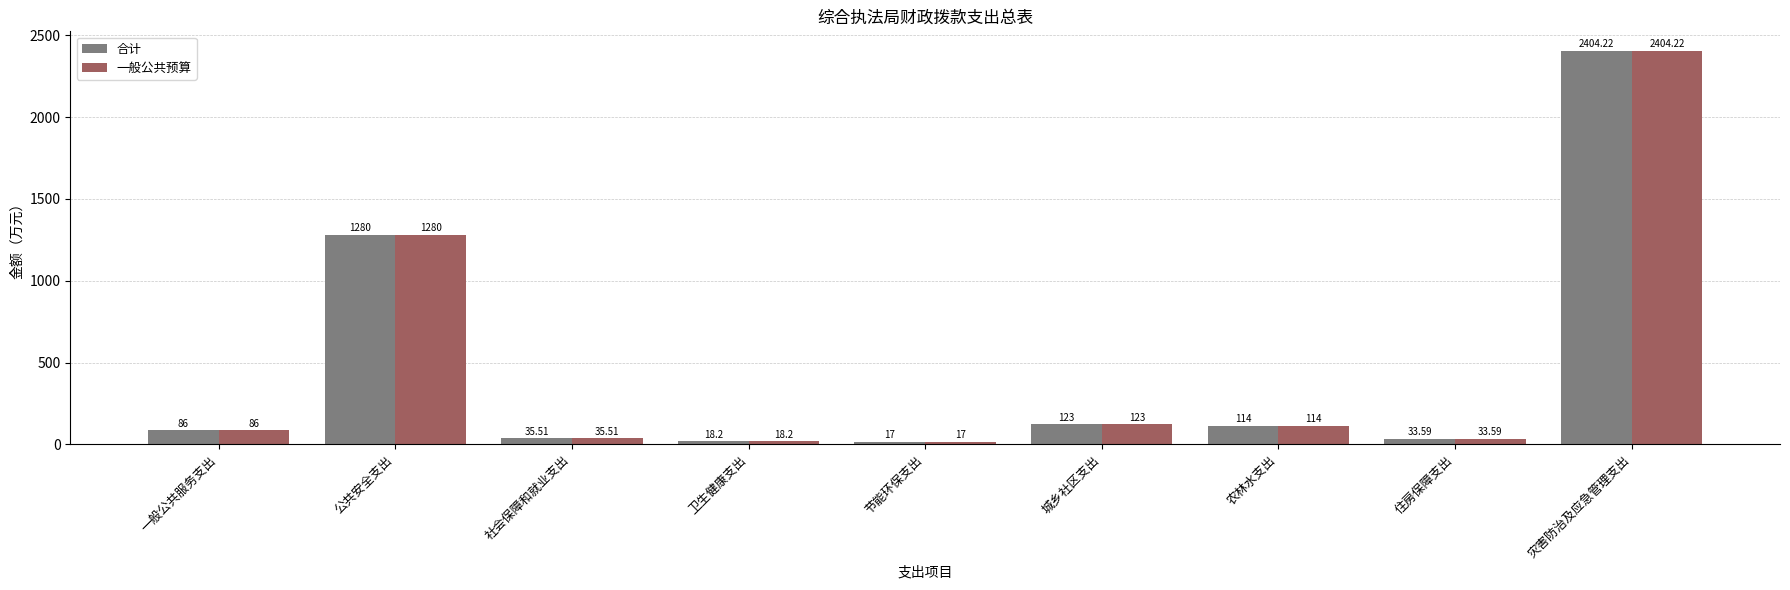

Where is 一般公共预算 nearest to the value 1210?

公共安全支出